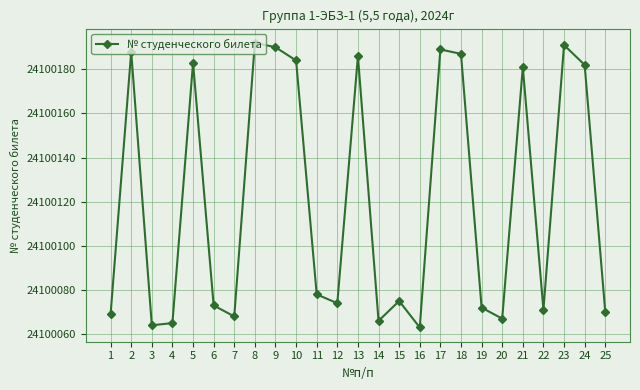

Which has a higher value, 6 or 24?

24